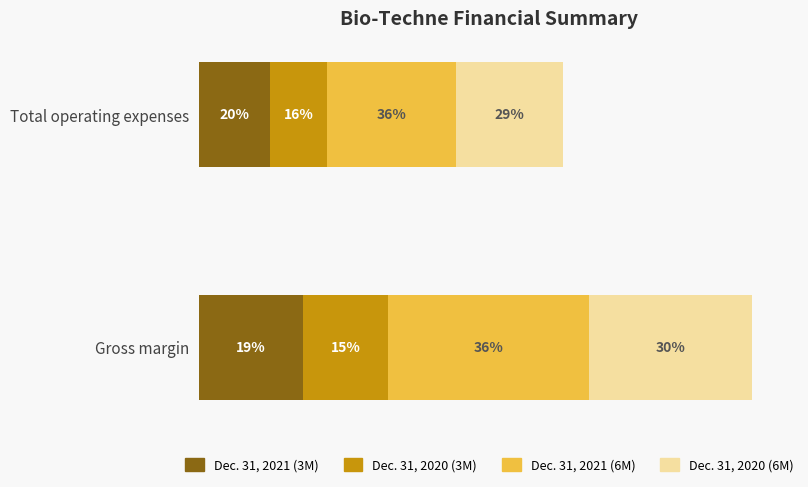

How many Dec. 31, 2020 (6M) values are between 188544 and 288631?

2